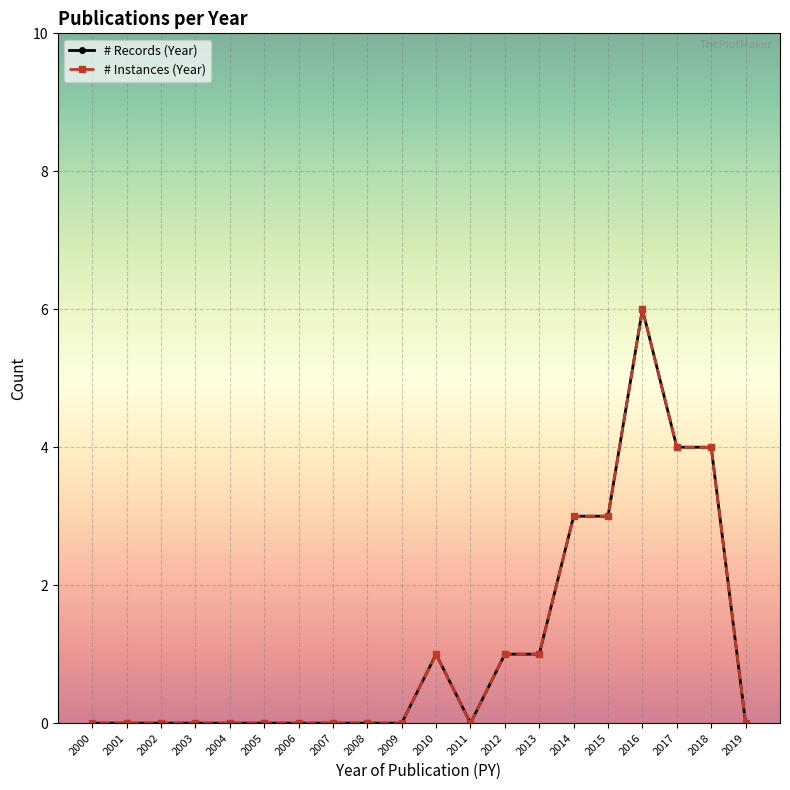

Which category has the highest value in the # Records (Year) series?

2016